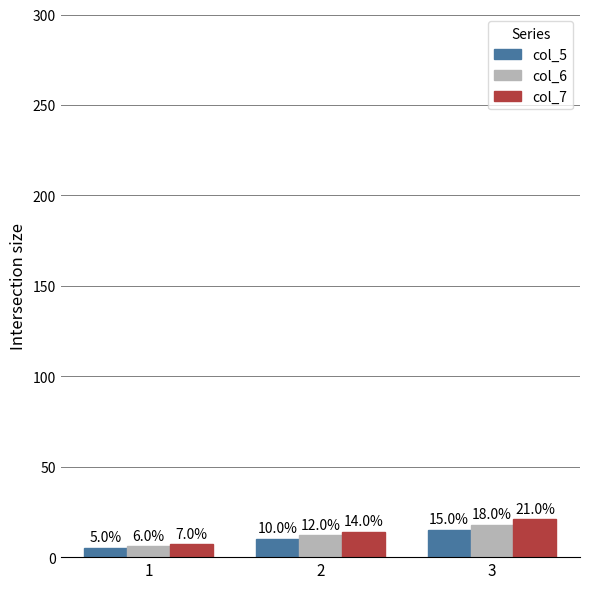

What is the highest value of the col_6 series?

18